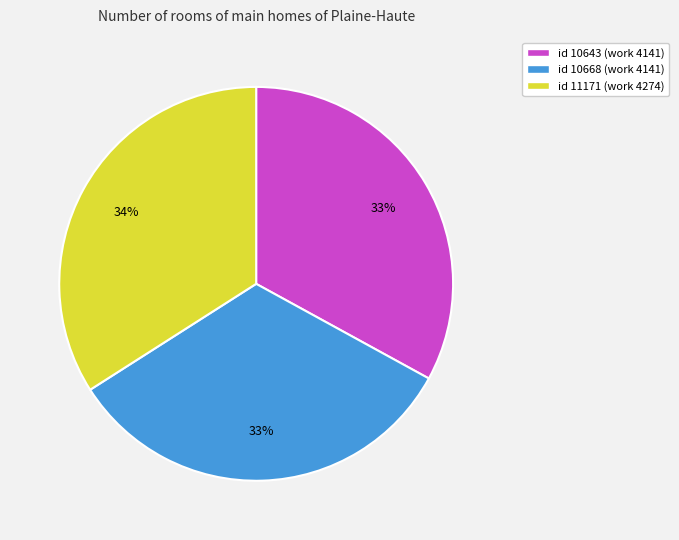

Count the number of slices in the pie.

3